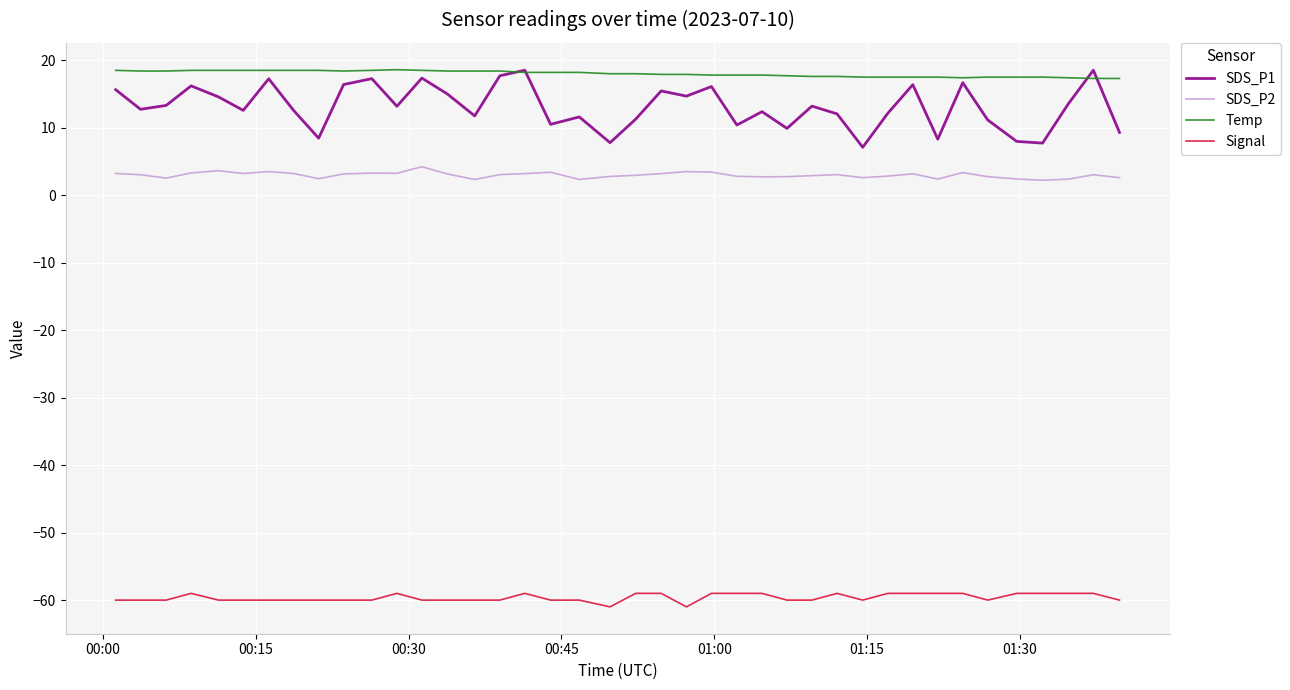

What is the minimum value shown in the chart?

-61.0